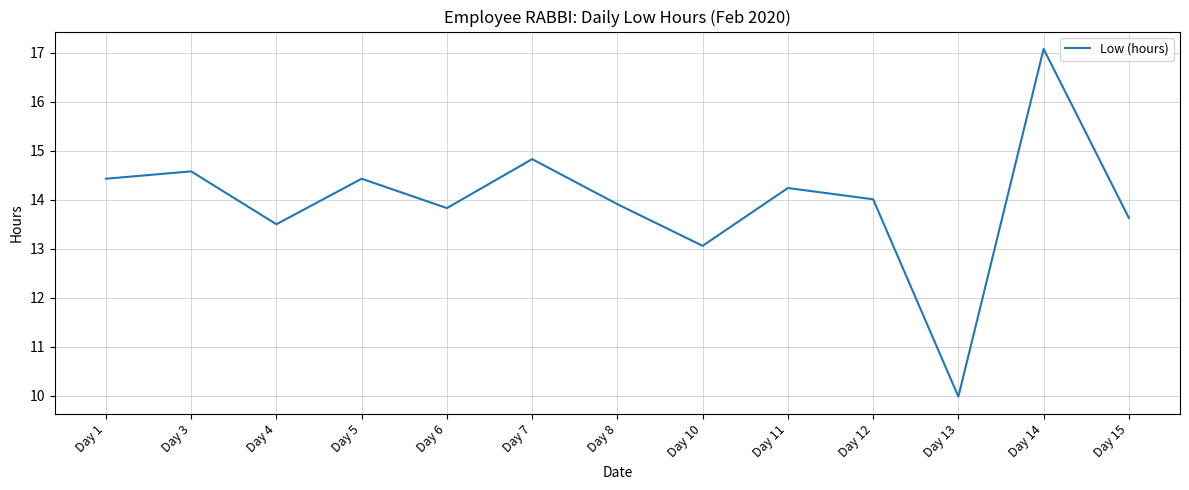

The value at Day 12 is 14.0. True or false?

True